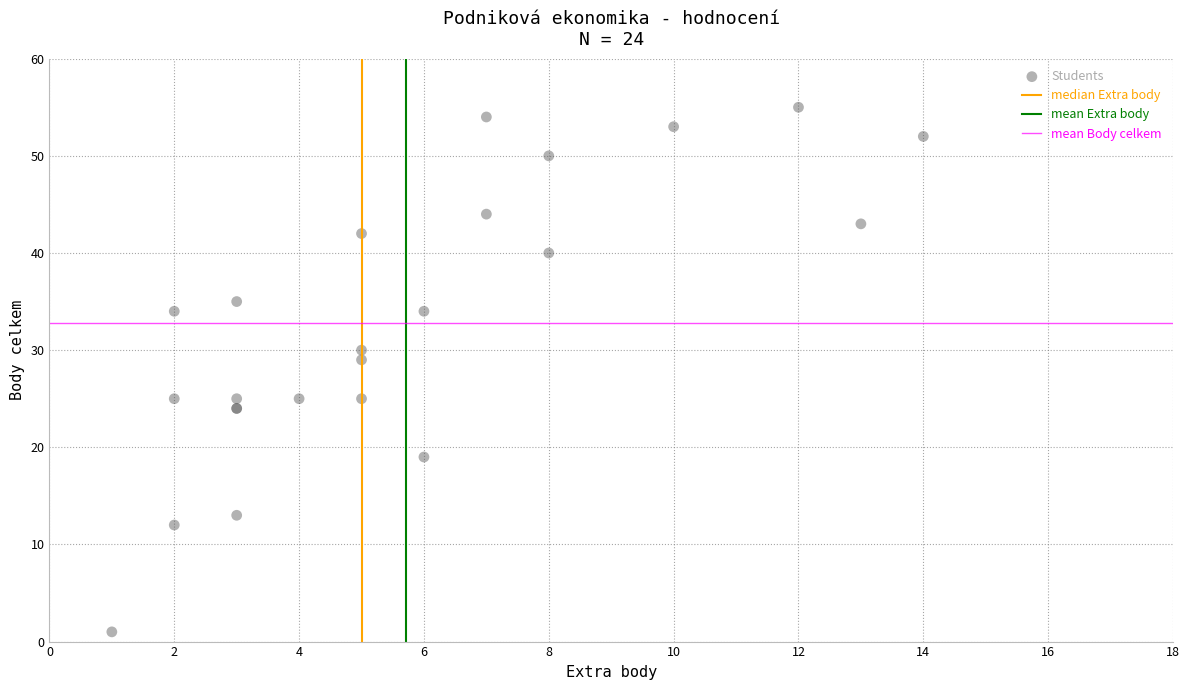

What Y value in the scatter plot is closest to 28?

29